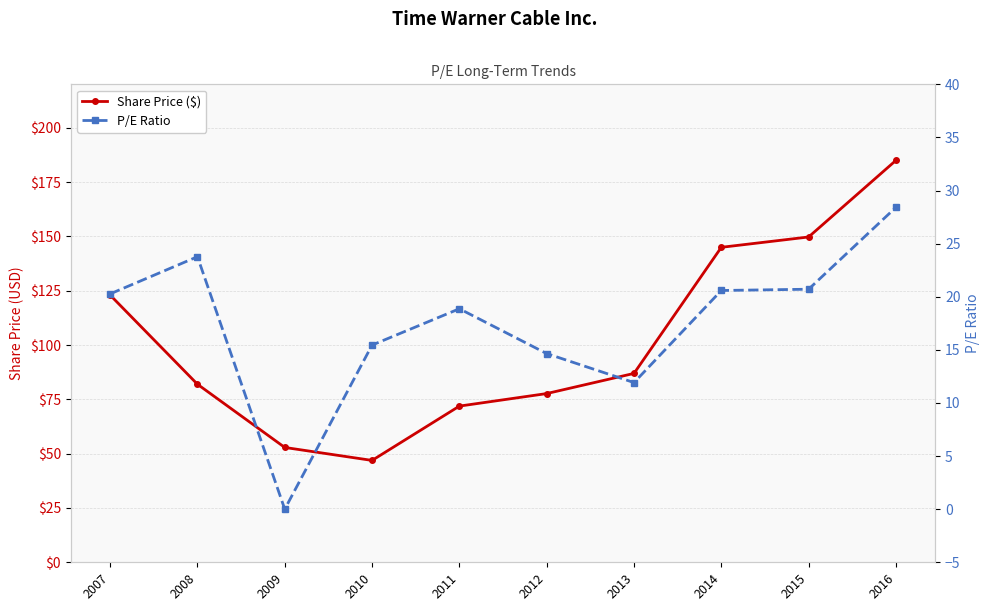

Is this an area chart (filled region under the line)?

No